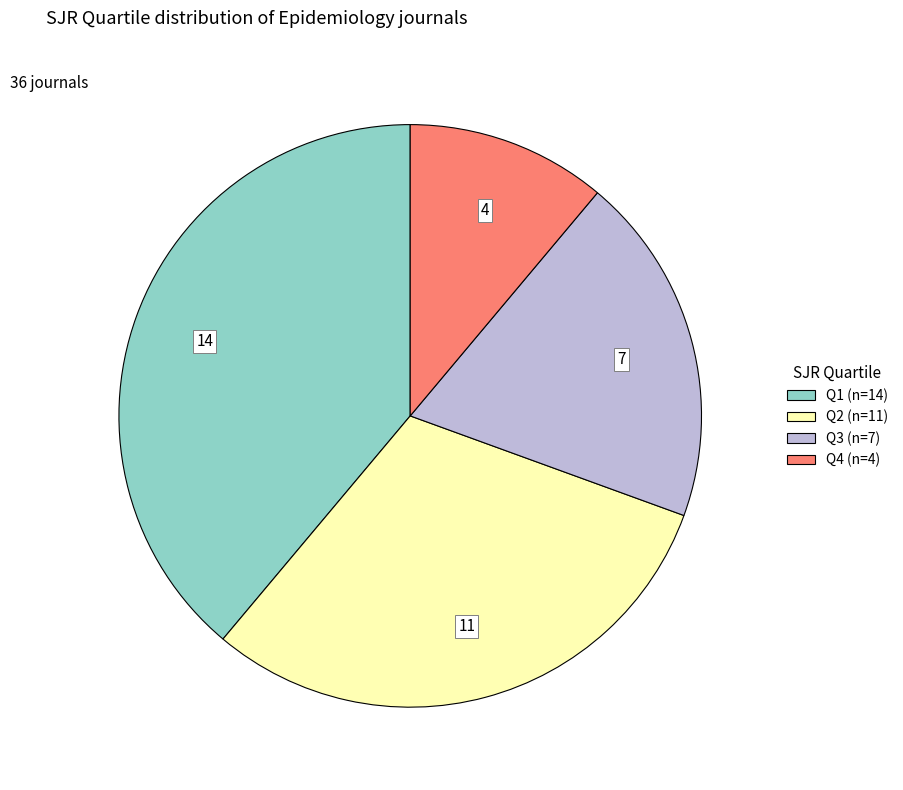

Count the number of slices in the pie.

4